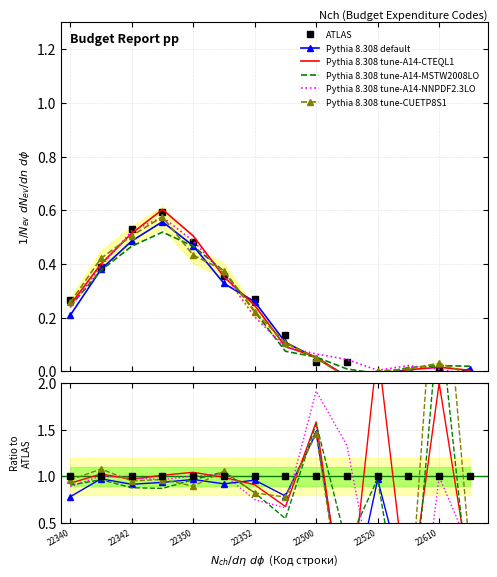

Count the number of categories in the chart.

14